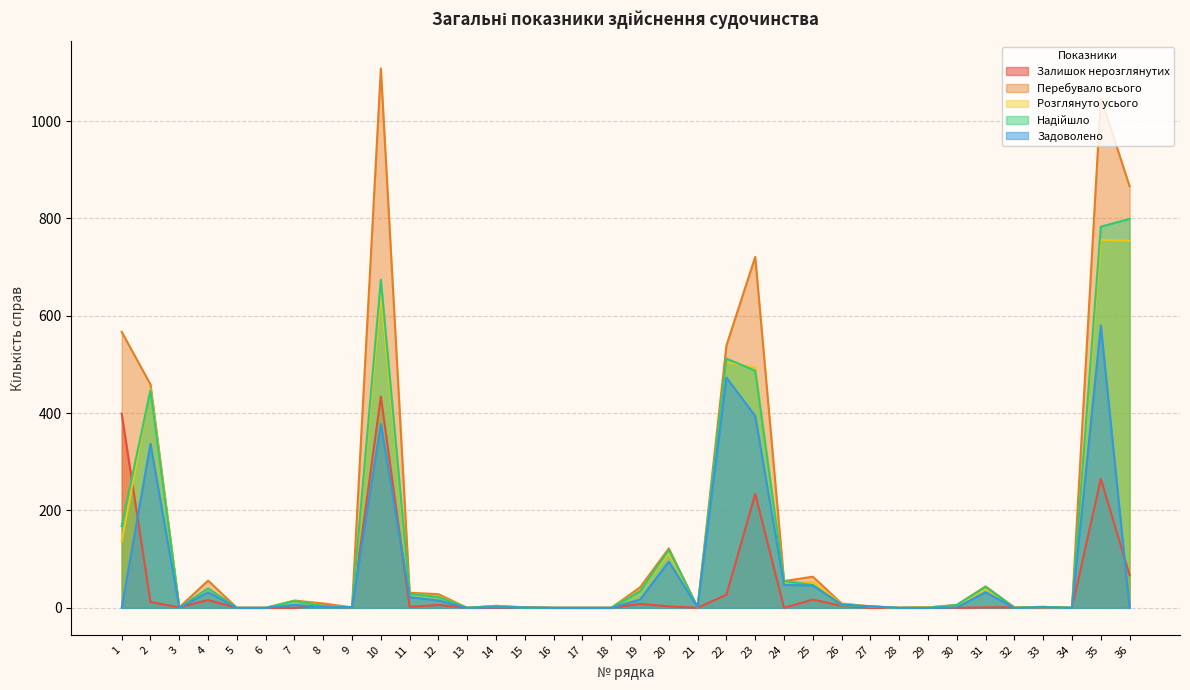

True or false: Перебувало всього has a value of 156 at 23.

False